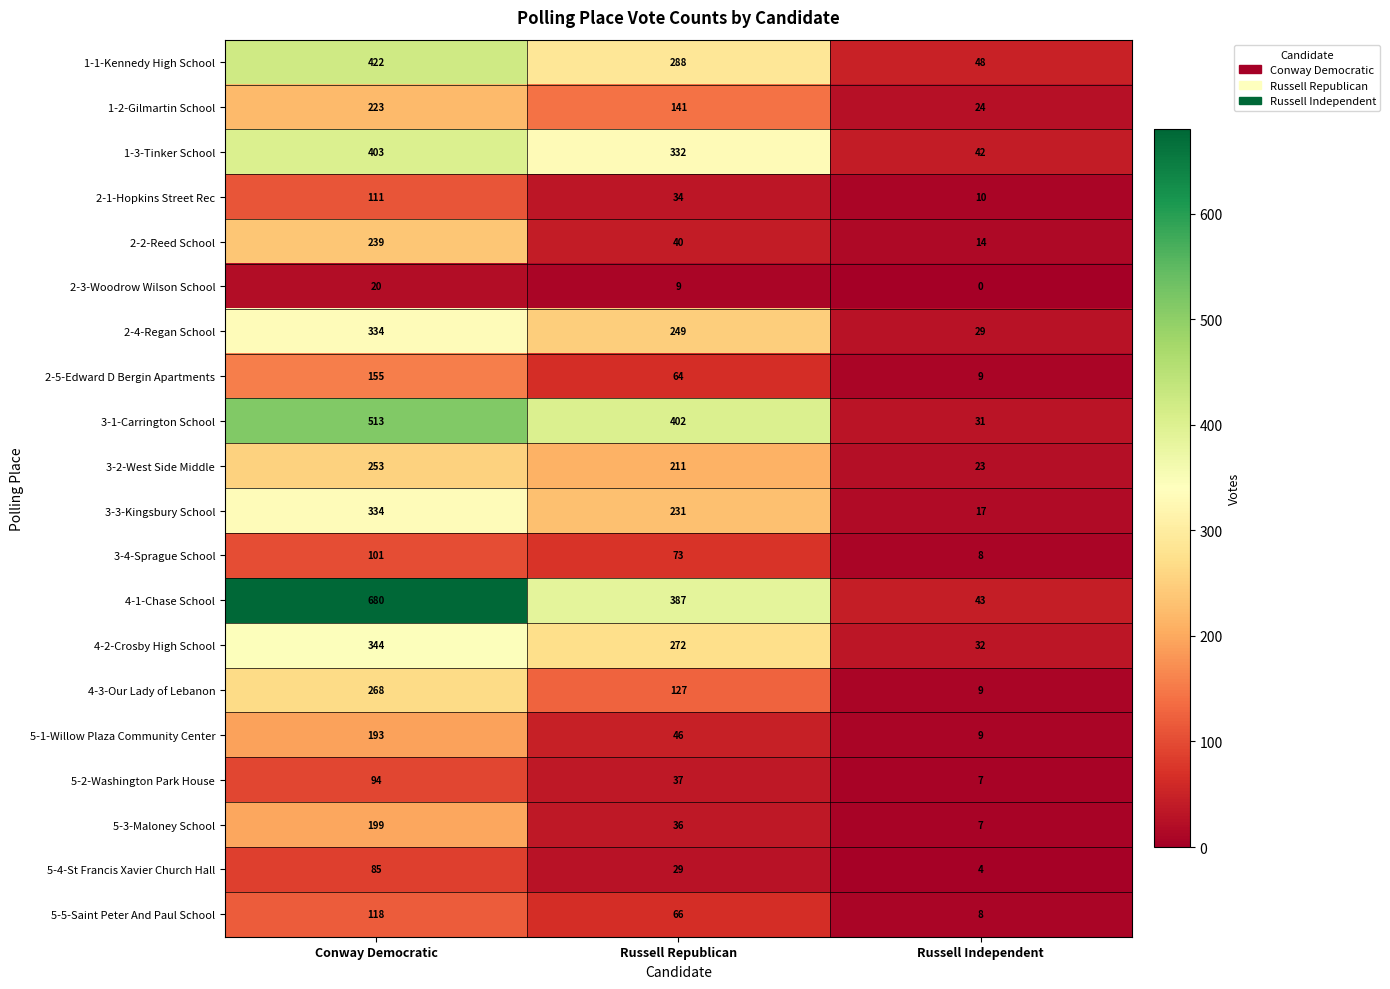

Read the 5-3-Maloney School value at Russell Independent.

7